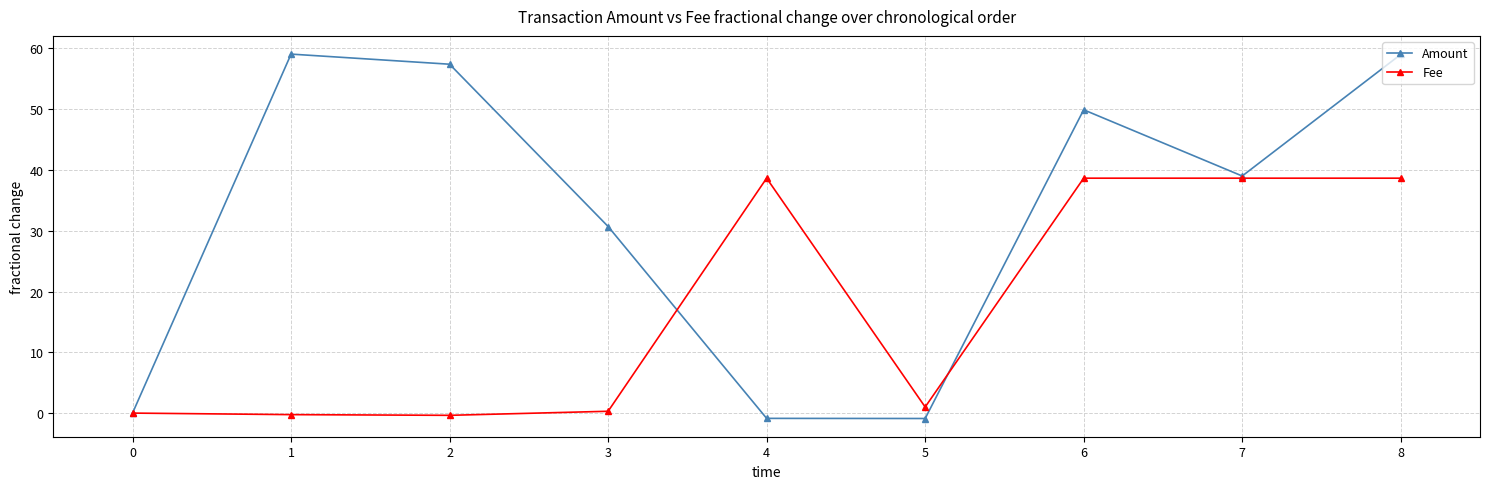

What is the maximum value shown in the chart?

59.1